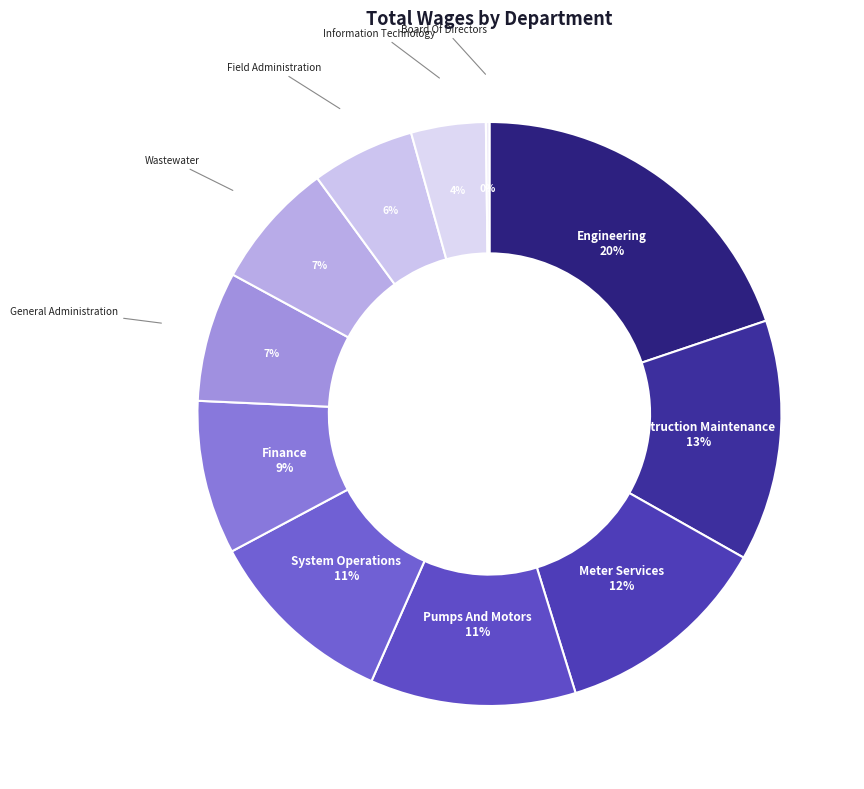

Is it true that General Administration is 15% of the pie?

False